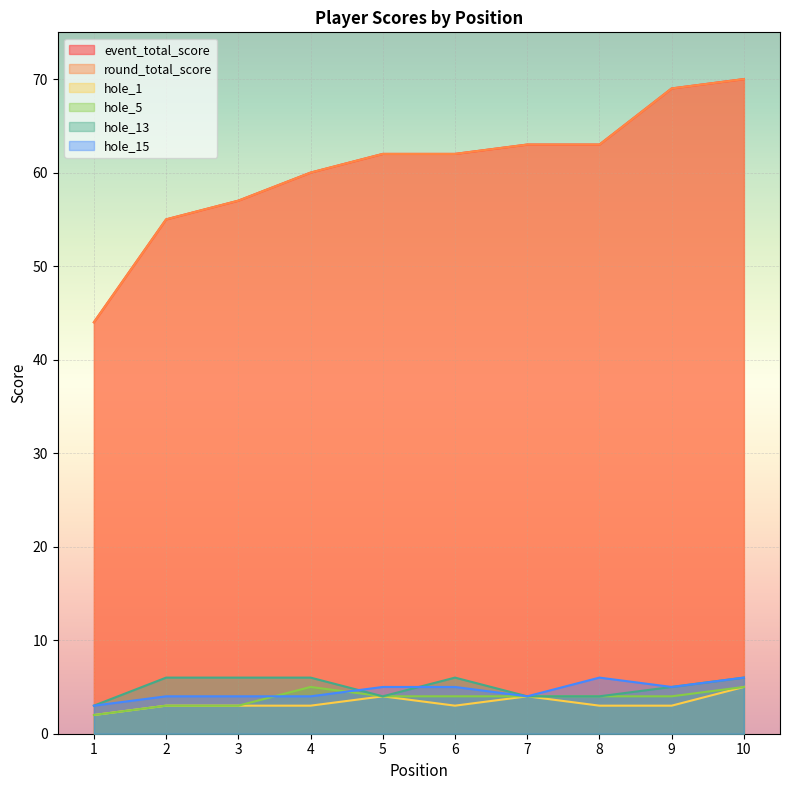

What is the value of the hole_15 point at the 1st from the left?

3